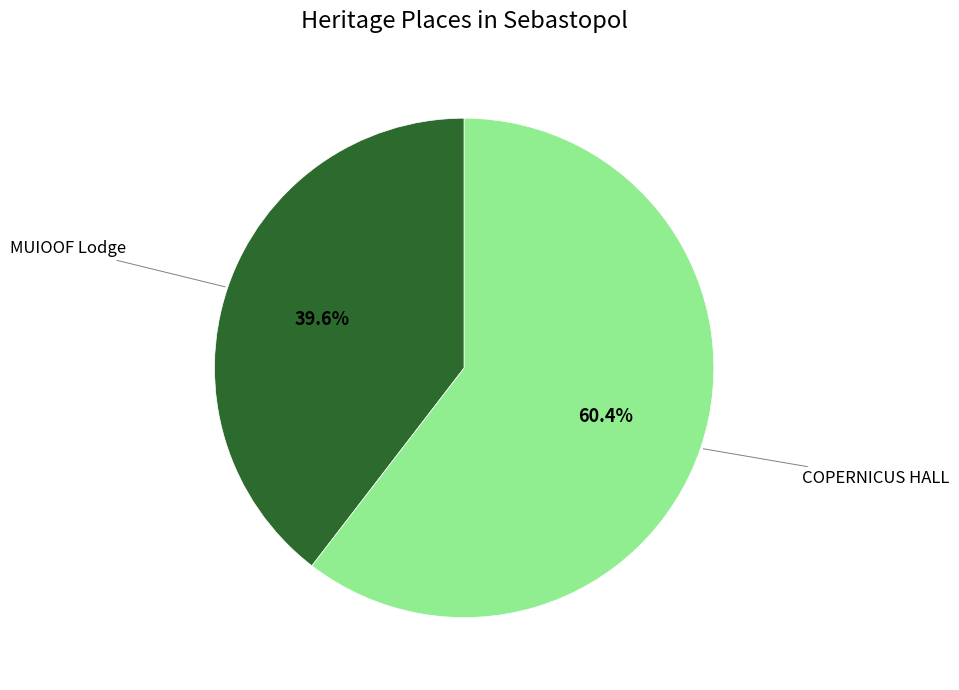

What percentage is the MUIOOF Lodge slice, to the nearest percent?

40%